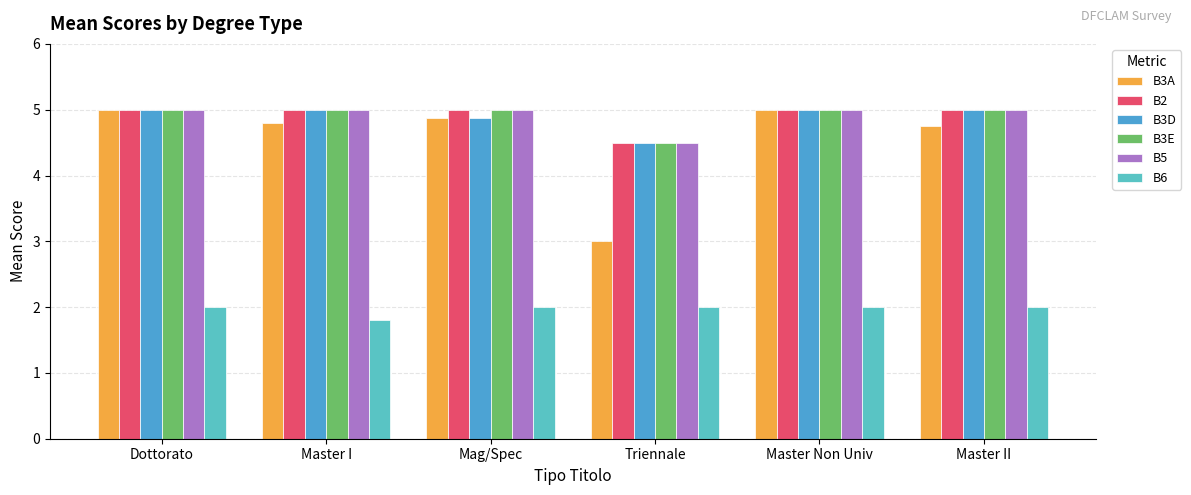

Are the bars grouped side by side (vs. stacked)?

Yes